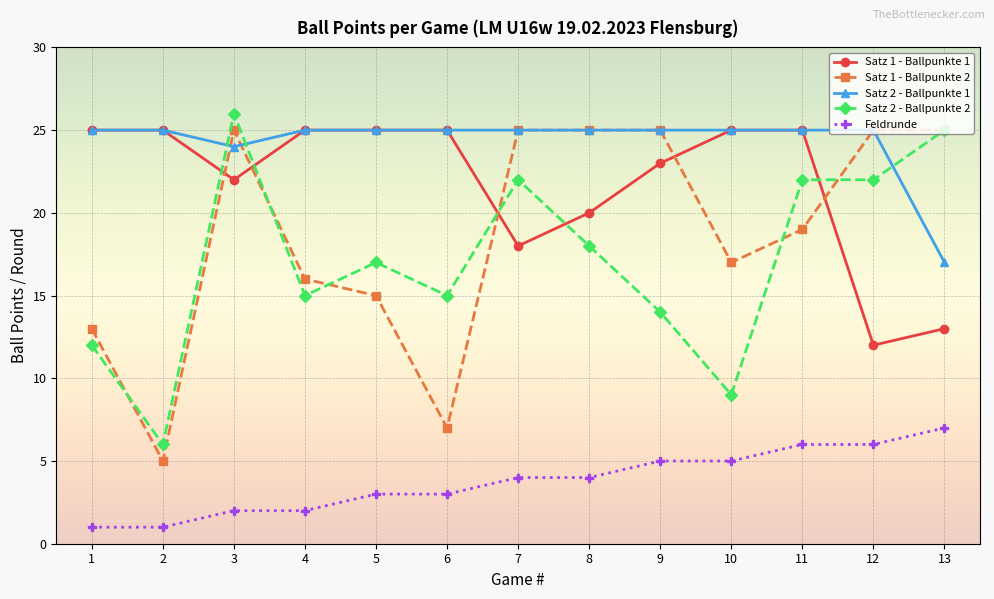

Reading left to right, extract all data points from this chart.

Satz 1 - Ballpunkte 1: 1=25	2=25	3=22	4=25	5=25	6=25	7=18	8=20	9=23	10=25	11=25	12=12	13=13
Satz 1 - Ballpunkte 2: 1=13	2=5	3=25	4=16	5=15	6=7	7=25	8=25	9=25	10=17	11=19	12=25	13=25
Satz 2 - Ballpunkte 1: 1=25	2=25	3=24	4=25	5=25	6=25	7=25	8=25	9=25	10=25	11=25	12=25	13=17
Satz 2 - Ballpunkte 2: 1=12	2=6	3=26	4=15	5=17	6=15	7=22	8=18	9=14	10=9	11=22	12=22	13=25
Feldrunde: 1=1	2=1	3=2	4=2	5=3	6=3	7=4	8=4	9=5	10=5	11=6	12=6	13=7